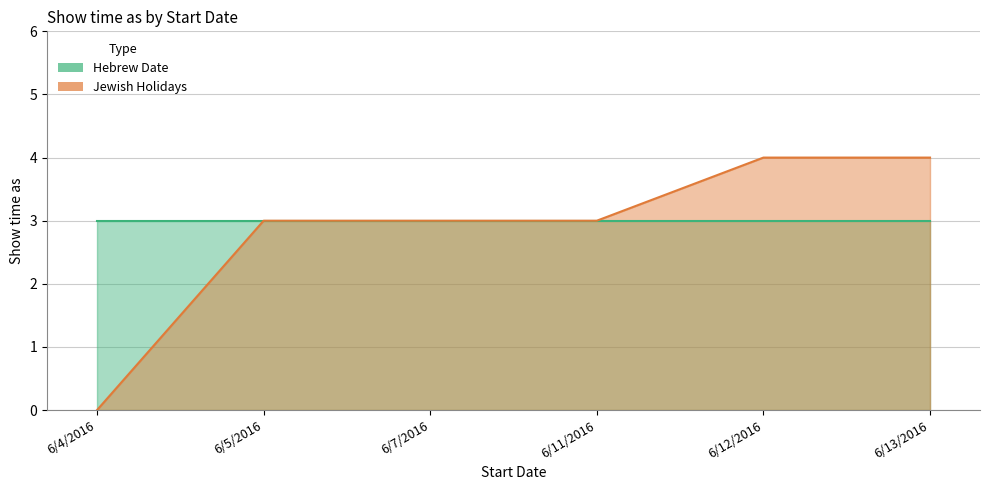

Which label corresponds to the smallest value in the chart?

6/4/2016